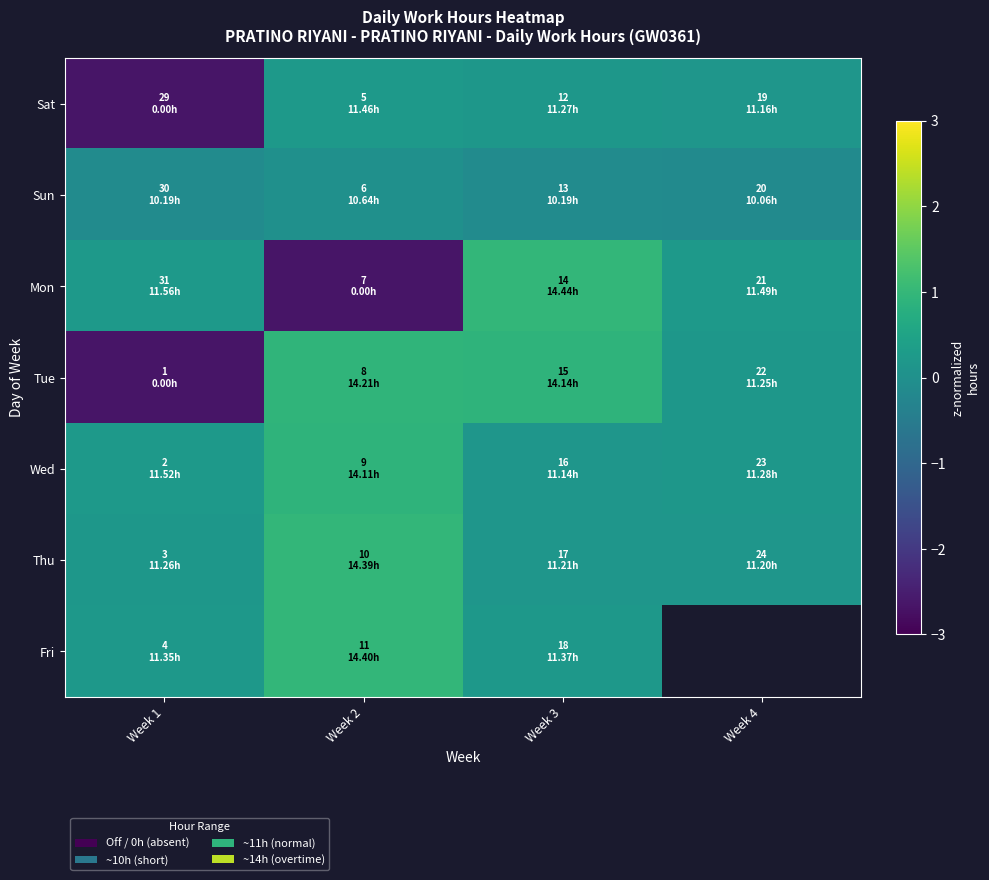

What is the difference between the maximum and minimum values in the Sat series?

2.9